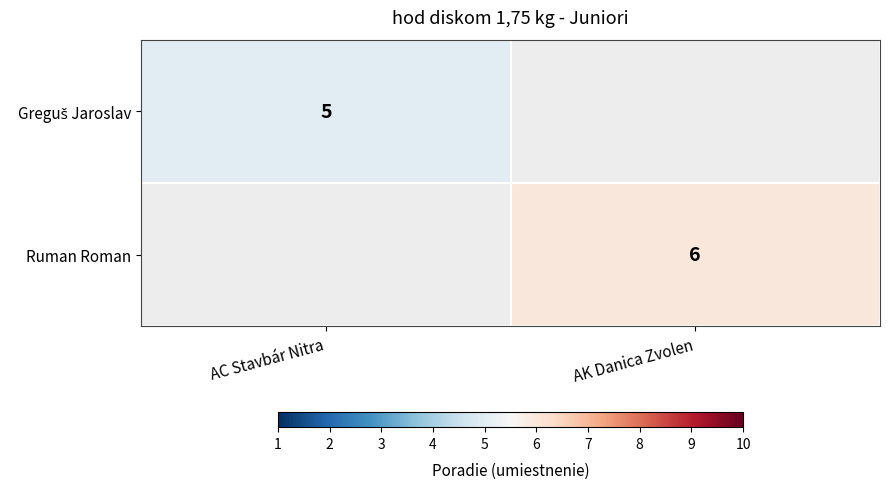

Which category has the highest value across all series?

AK Danica Zvolen